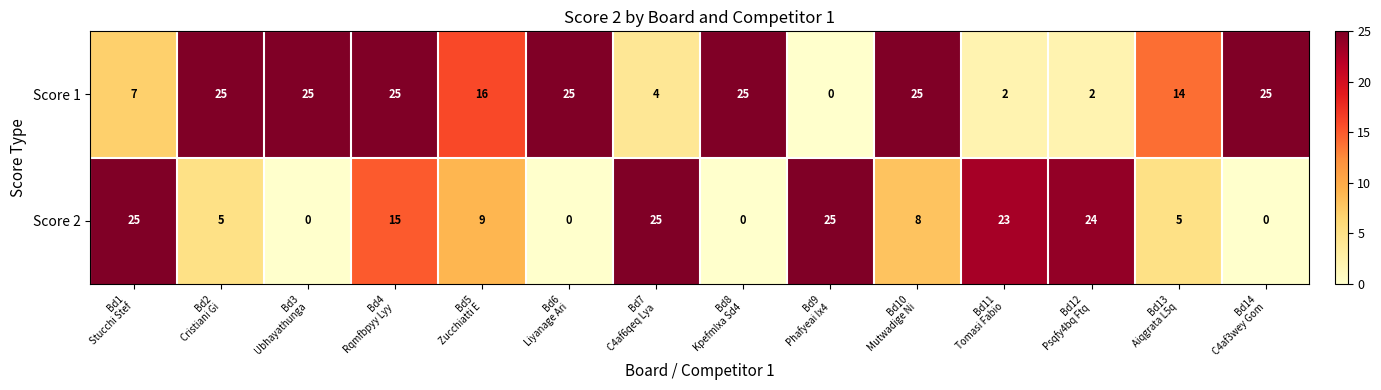

What is the total value across all series at Bd10
Mutwadige Ni?

33